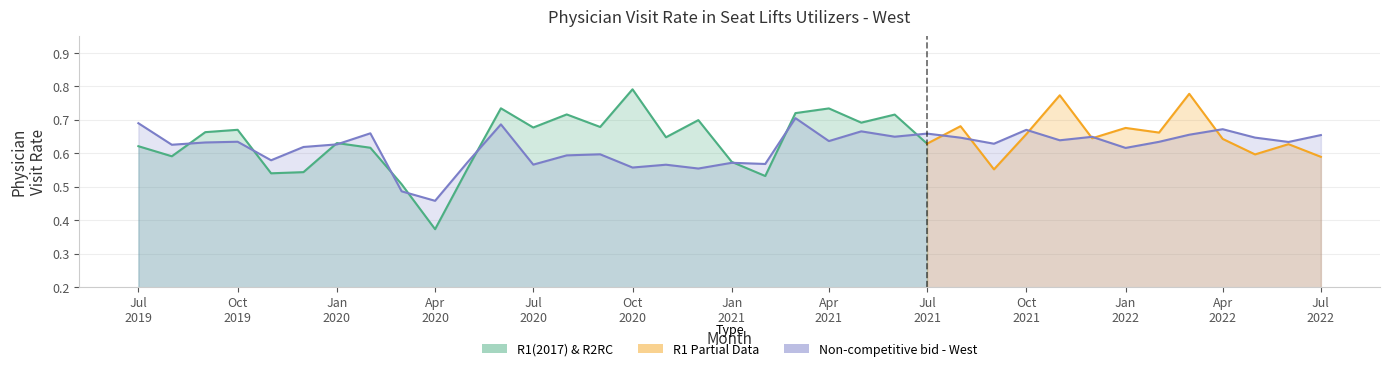

Which has a higher value, 2019-09-01 or 2021-04-01?

2021-04-01